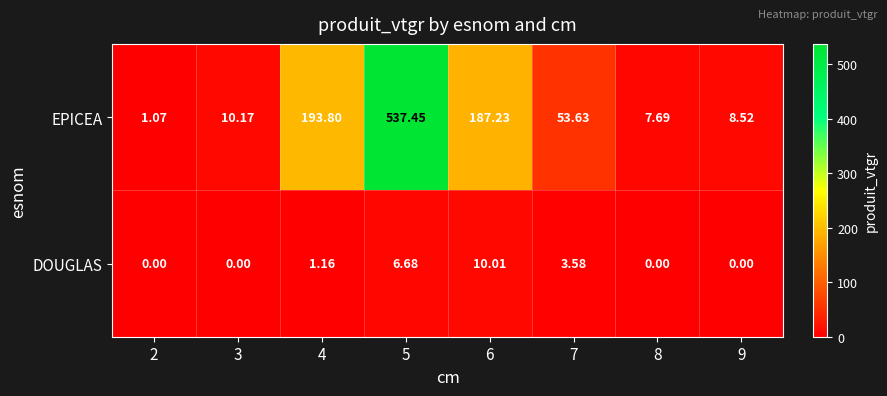

Rank the series at 2 from highest to lowest value.

EPICEA, DOUGLAS